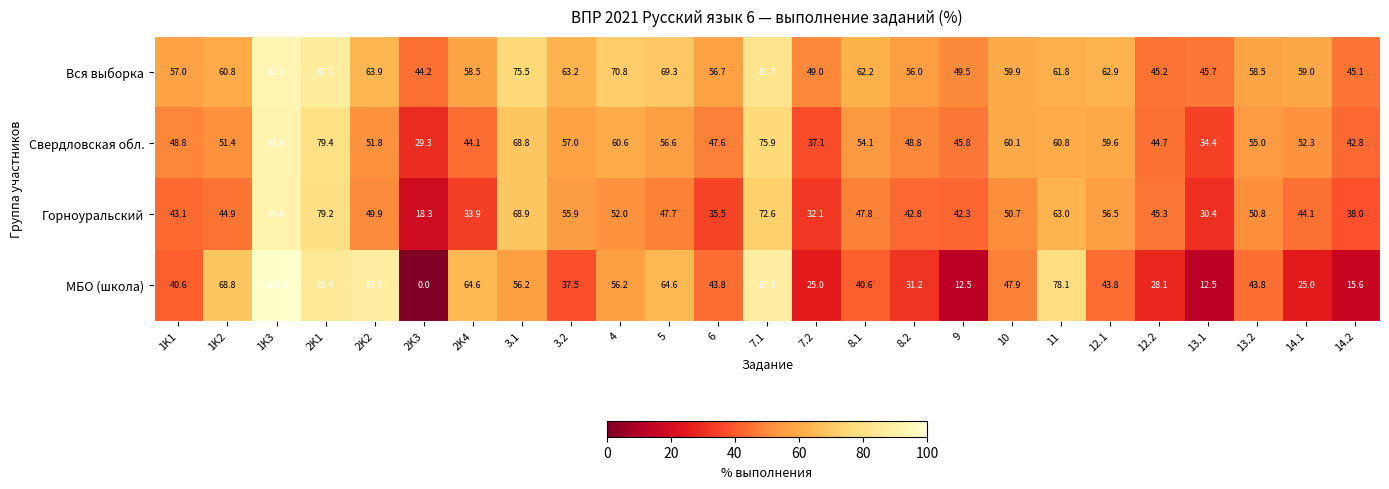

Rank the series at 2K4 from highest to lowest value.

МБО (школа), Вся выборка, Свердловская обл., Горноуральский